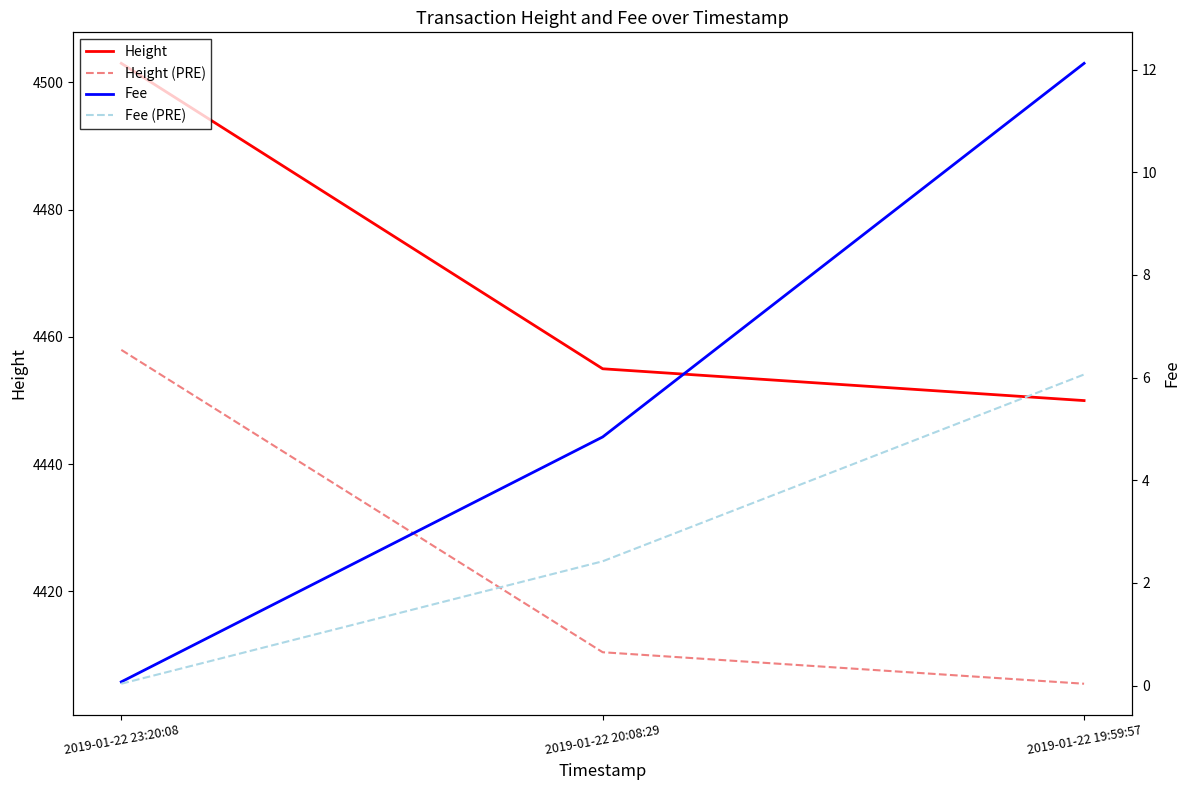

Is this an area chart (filled region under the line)?

No